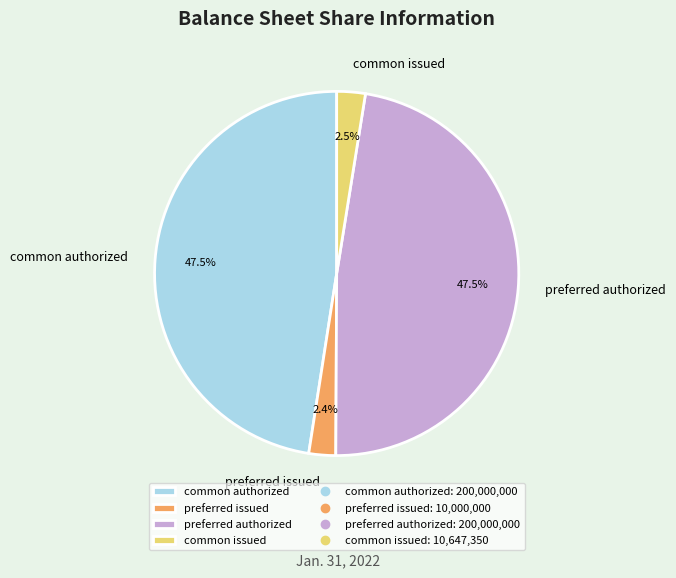

What is the total percentage of common issued and preferred authorized?

50.1%